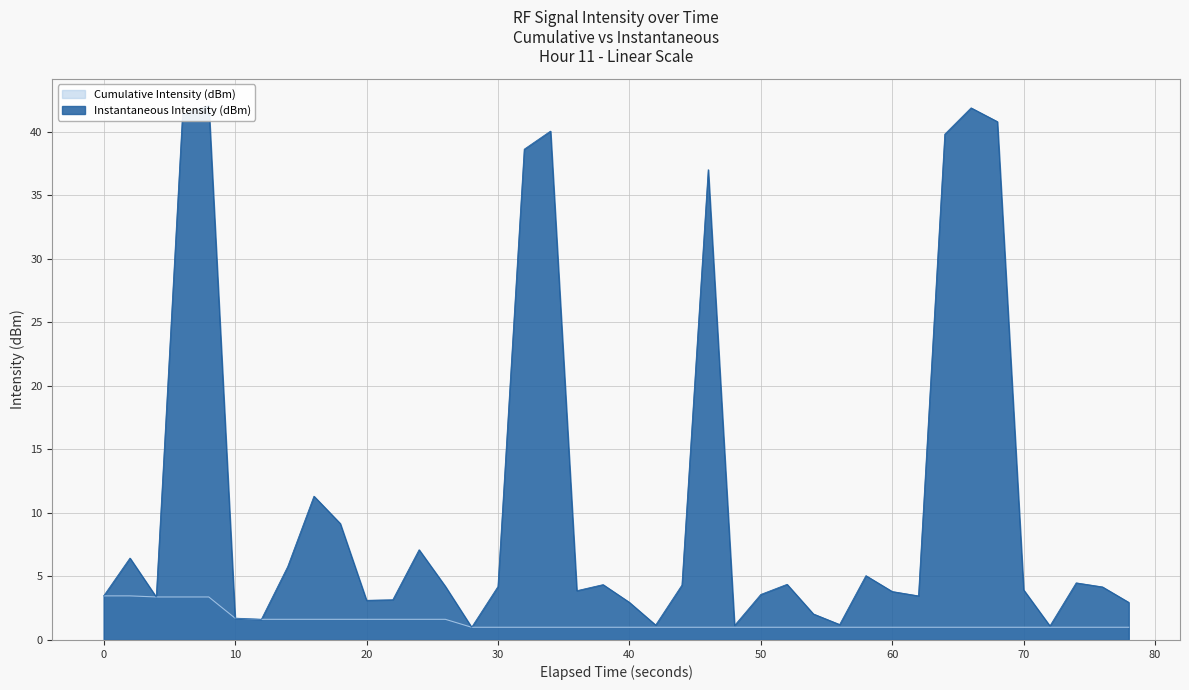

How many data points does each series have?

40